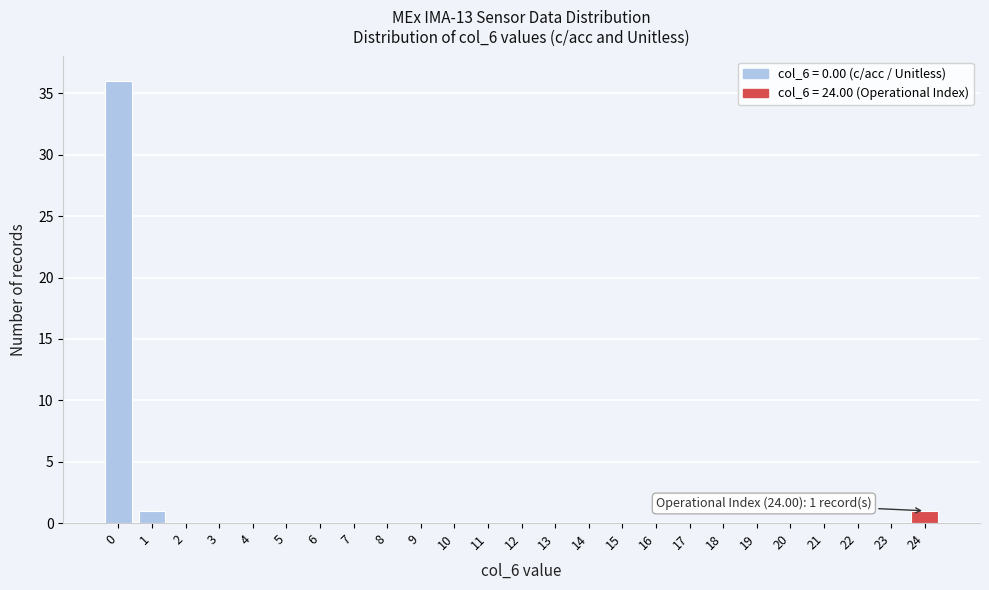

Reading right to left, what are all the values shown in this chart?

24=1	23=0	22=0	21=0	20=0	19=0	18=0	17=0	16=0	15=0	14=0	13=0	12=0	11=0	10=0	9=0	8=0	7=0	6=0	5=0	4=0	3=0	2=0	1=1	0=36